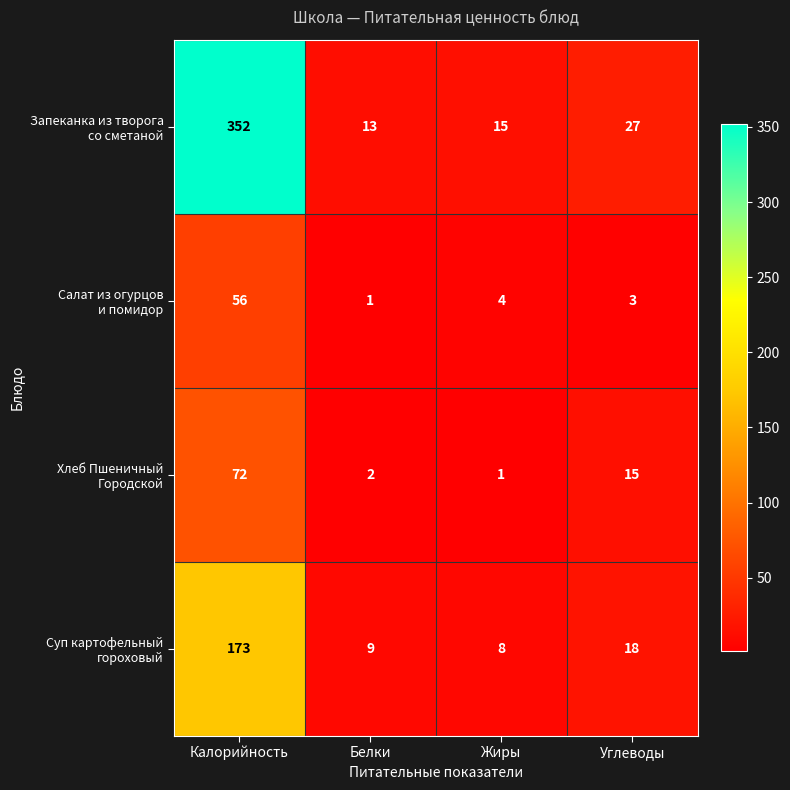

What is the difference between the highest and lowest values at Белки?

12